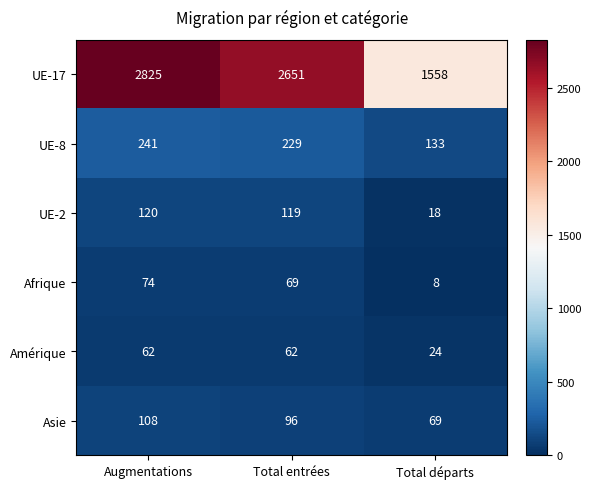

The UE-8 series shows 133 at Total départs. True or false?

True